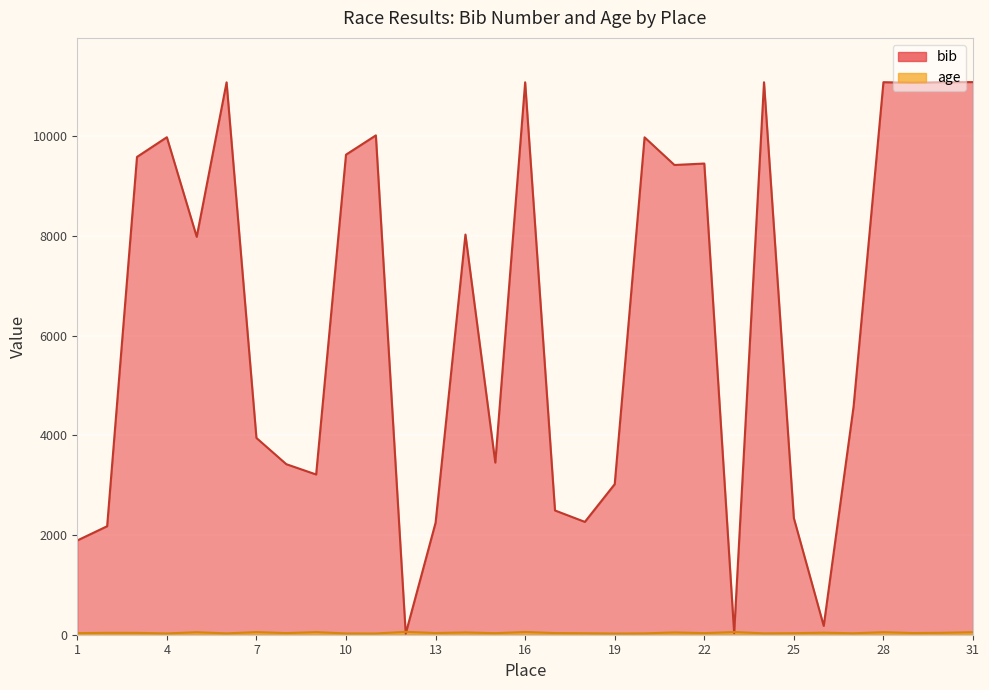

Reading left to right, list all the values displayed in this chart.

bib: 1891	2177	9587	9982	7984	11083	3948	3422	3215	9632	10019	22	2247	8029	3454	11084	2493	2264	3021	9980	9425	9454	33	11085	2339	177	4578	11086	11074	11087	11088
age: 32	38	37	26	50	27	53	33	52	26	25	58	34	46	31	55	33	30	24	27	46	32	54	28	31	41	29	51	34	39	51